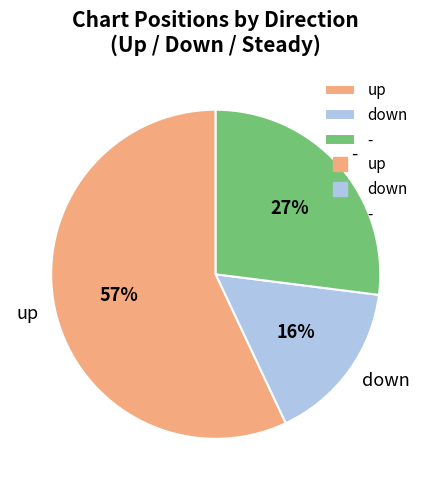

How many segments does this pie chart have?

3